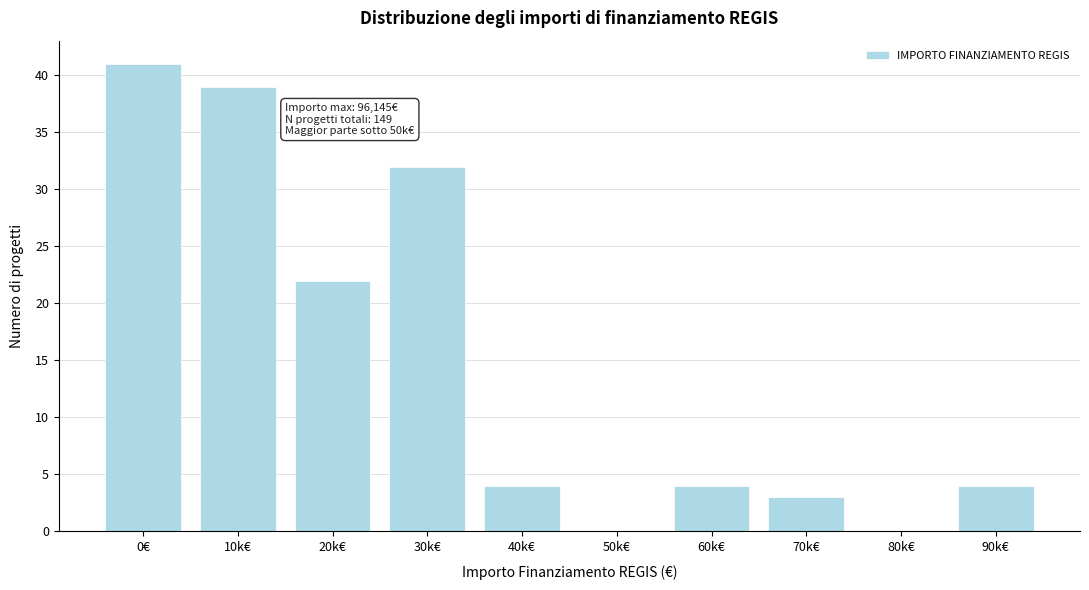

Reading left to right, list all the values displayed in this chart.

0€=41	10k€=39	20k€=22	30k€=32	40k€=4	50k€=0	60k€=4	70k€=3	80k€=0	90k€=4